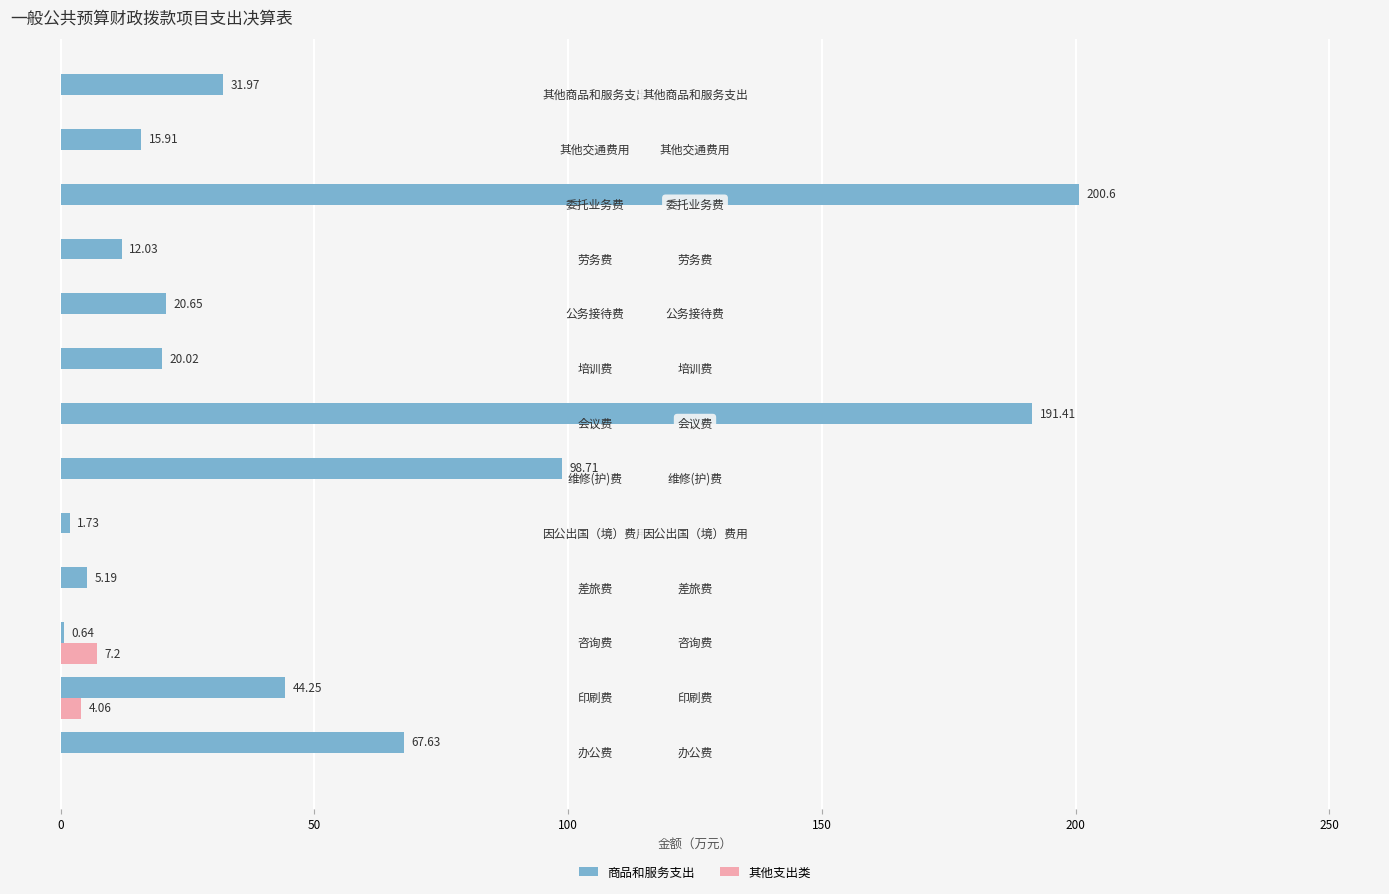

At which category does the chart reach its peak across all series?

委托业务费